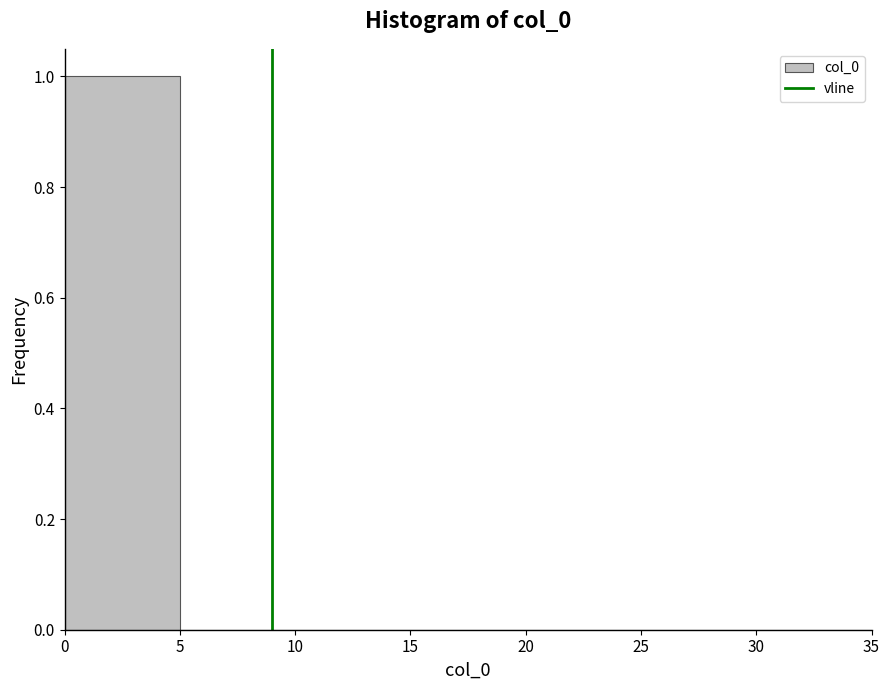

Reading left to right, transcribe this chart: for each bar, give the range it covers on the x-axis and its height. The values are not printed on the chart, so give them approximately, as read against the axis.

0 to 5: 1
5 to 10: 0
10 to 15: 0
15 to 20: 0
20 to 25: 0
25 to 30: 0
30 to 35: 0